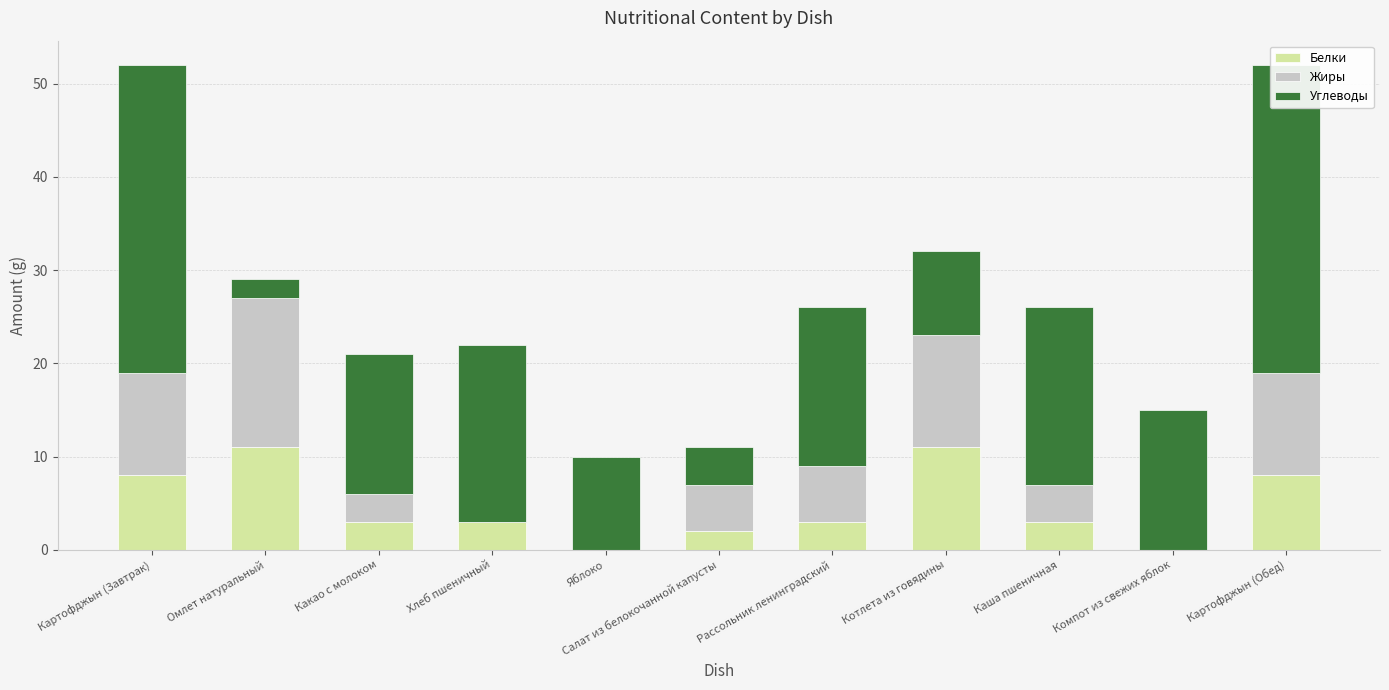

Reading right to left, list all the values displayed in this chart.

Белки: 8	0	3	11	3	2	0	3	3	11	8
Жиры: 11	0	4	12	6	5	0	0	3	16	11
Углеводы: 33	15	19	9	17	4	10	19	15	2	33